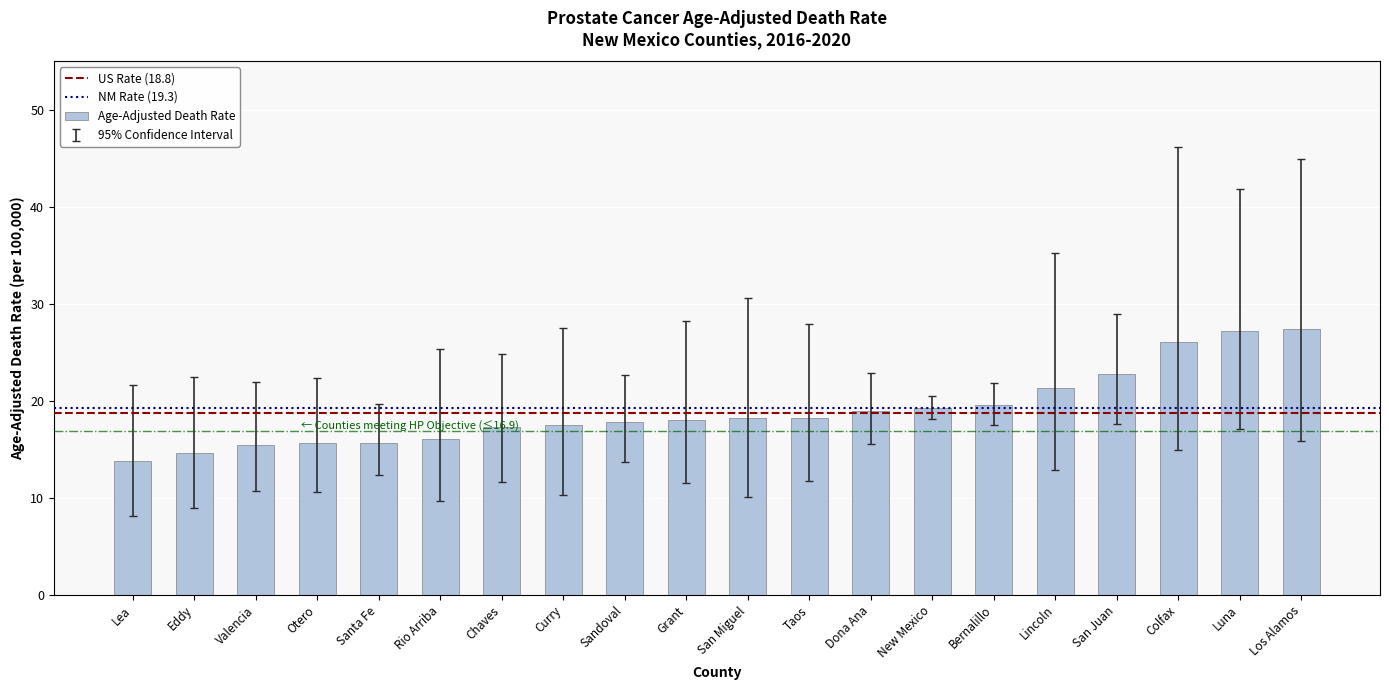

What position from the right is Otero?

17